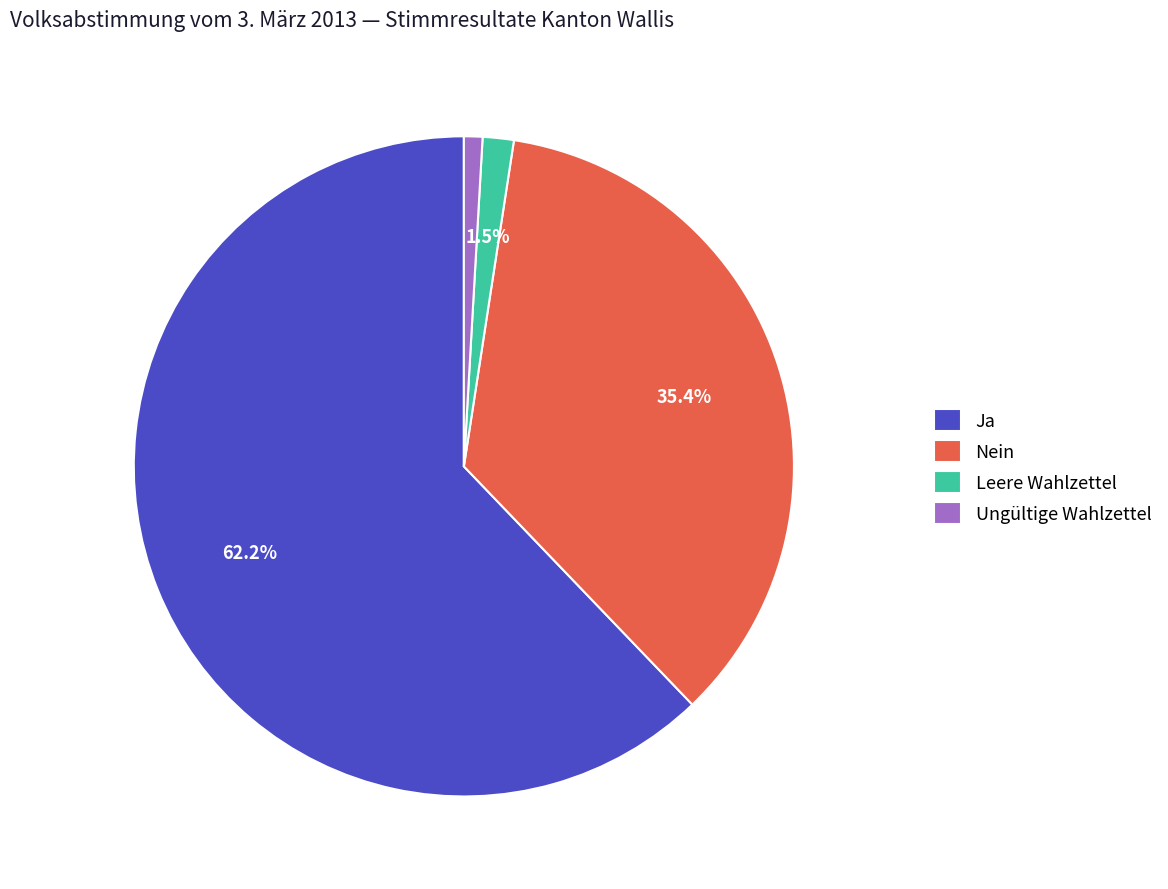

What percentage do Nein and Ja together represent?

97.6%